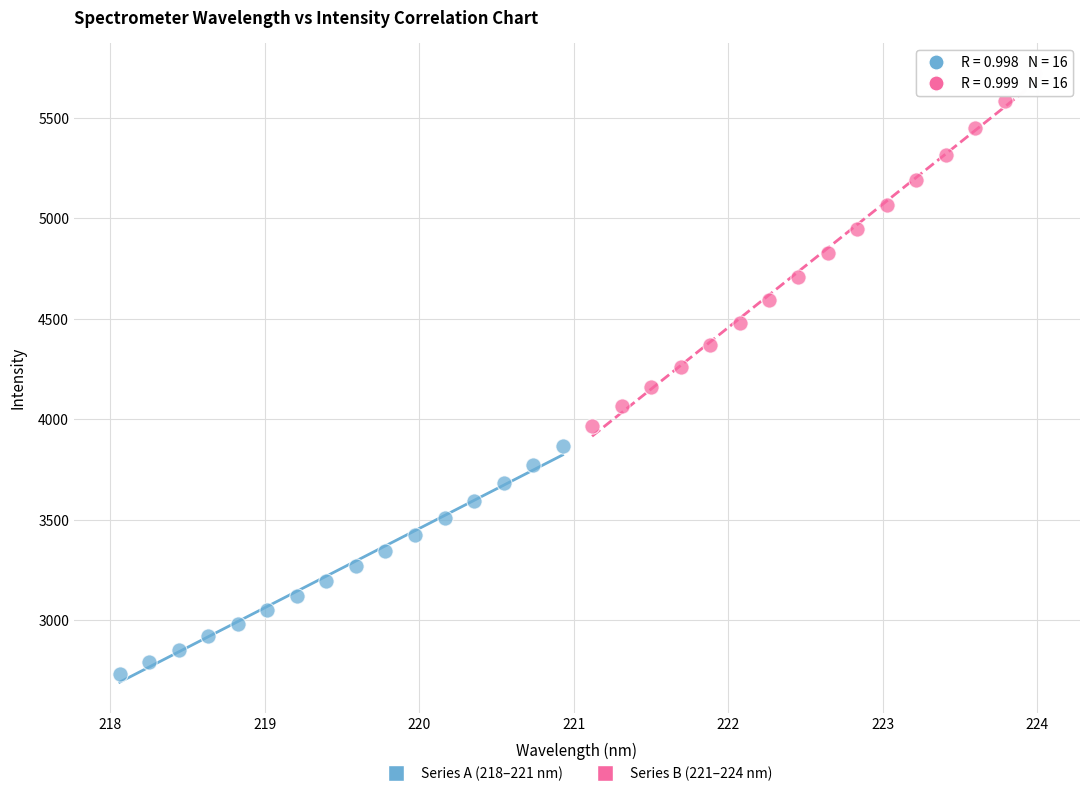

Which series reaches the minimum Y coordinate?

Series A (218–221 nm)